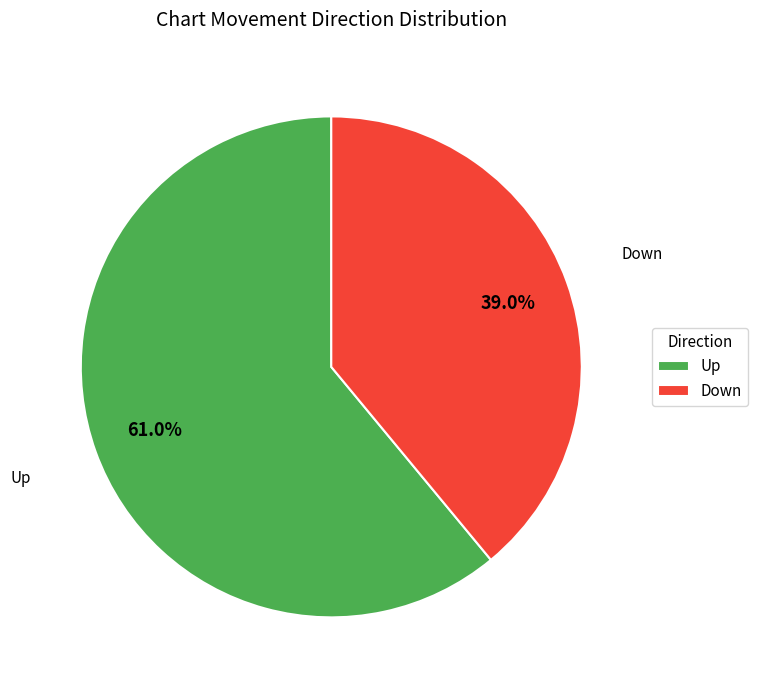

What is the ratio of the value at Down to the value at Up?

0.6